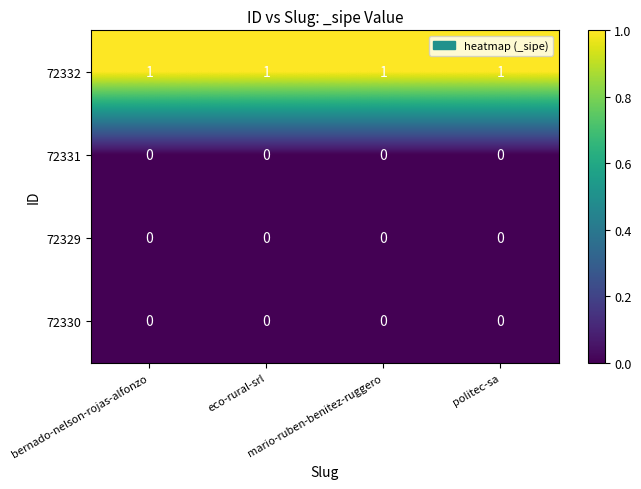

At how many categories does at least one series exceed 0?

4